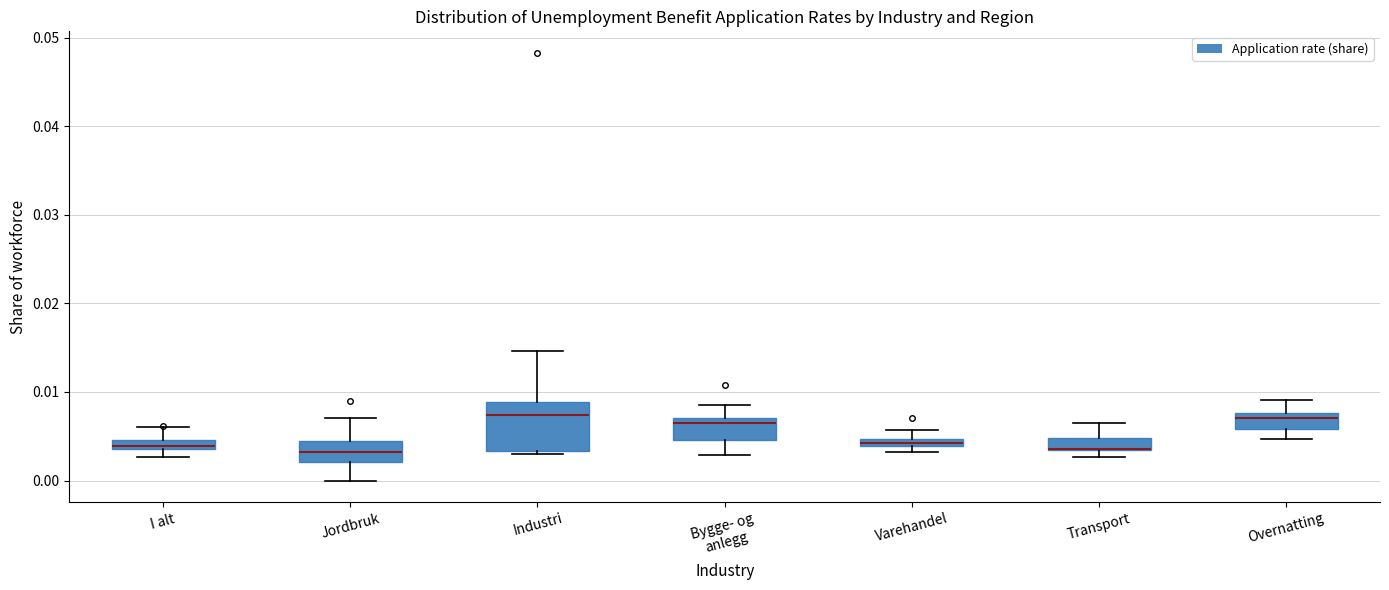

Comparing the boxes themselves (not the whiskers), which one is the tallest?

Industri